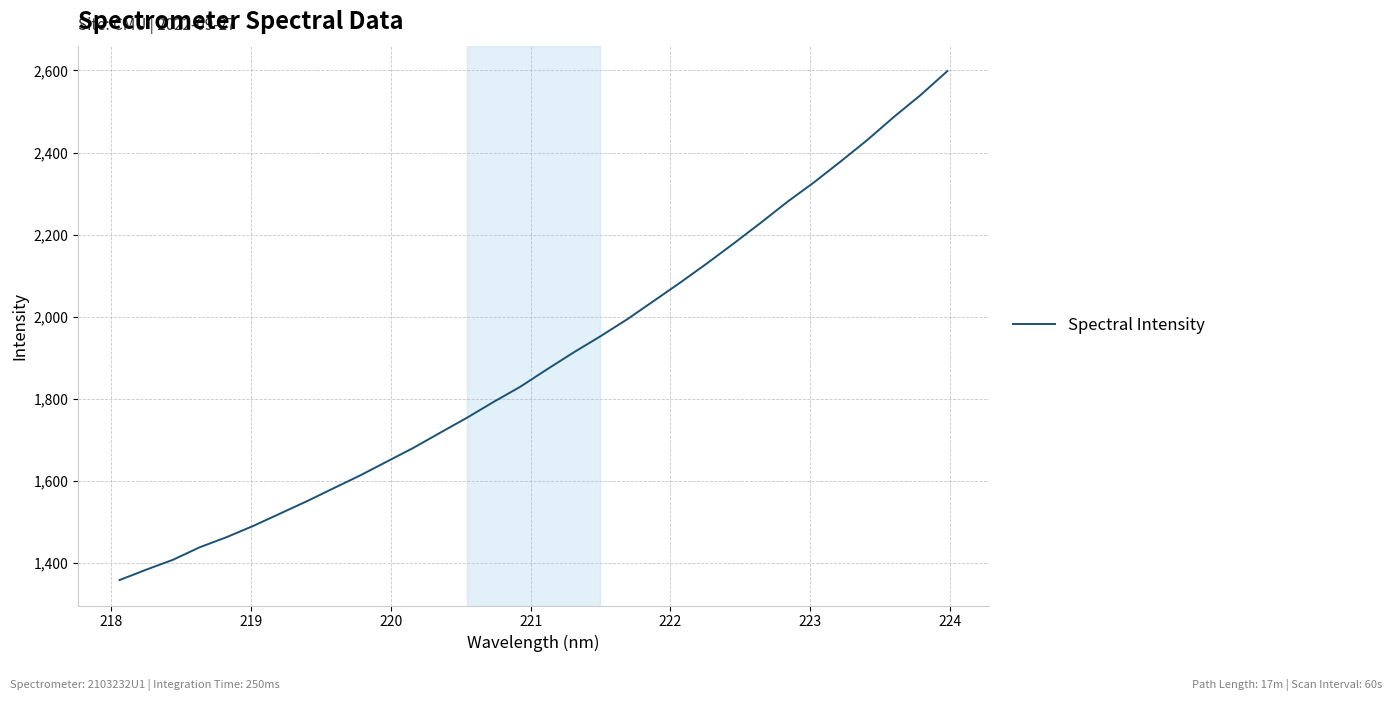

What is the greatest value displayed?

2598.3